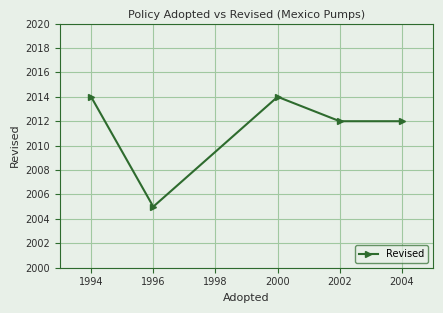

What is the minimum value shown in the chart?

2005